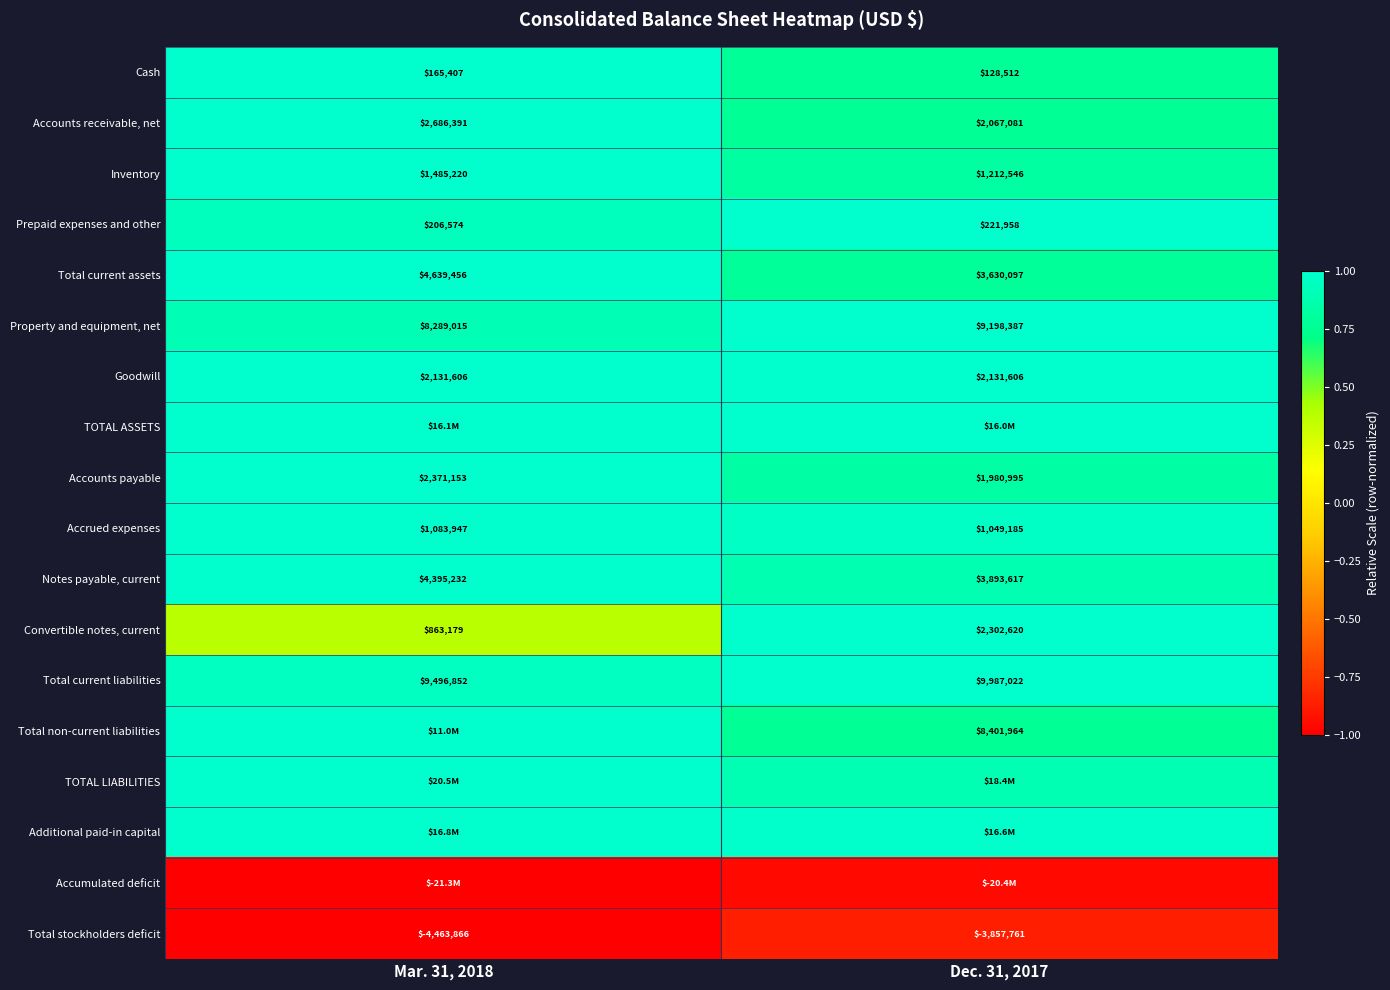

At how many categories does at least one series exceed 0?

2